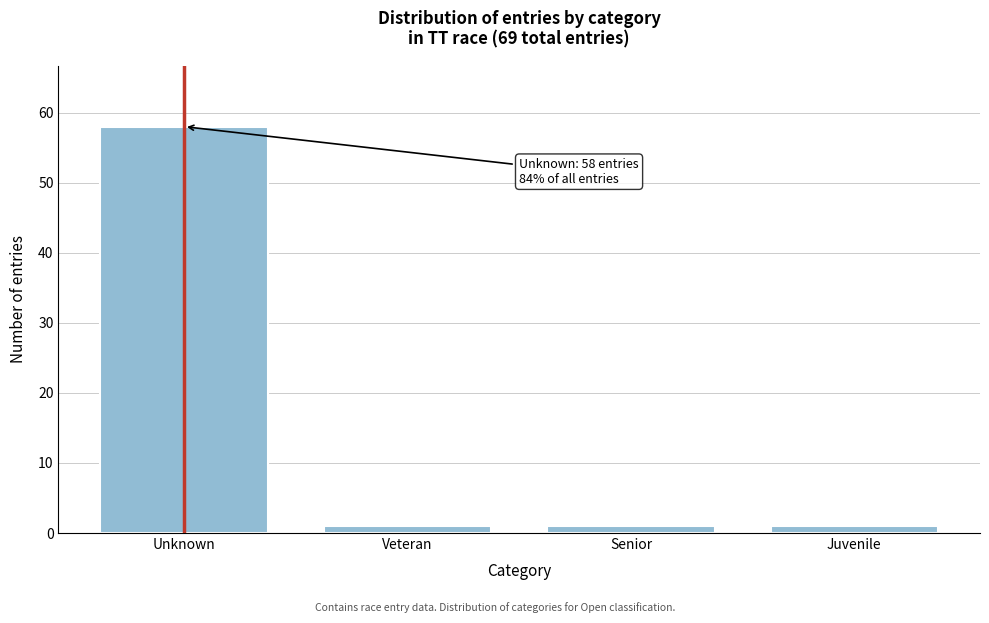

Reading left to right, extract all data points from this chart.

58	1	1	1